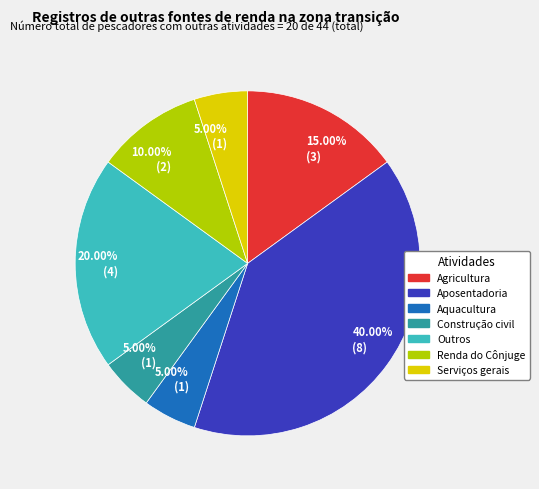

Which category has the biggest portion of the pie?

Aposentadoria